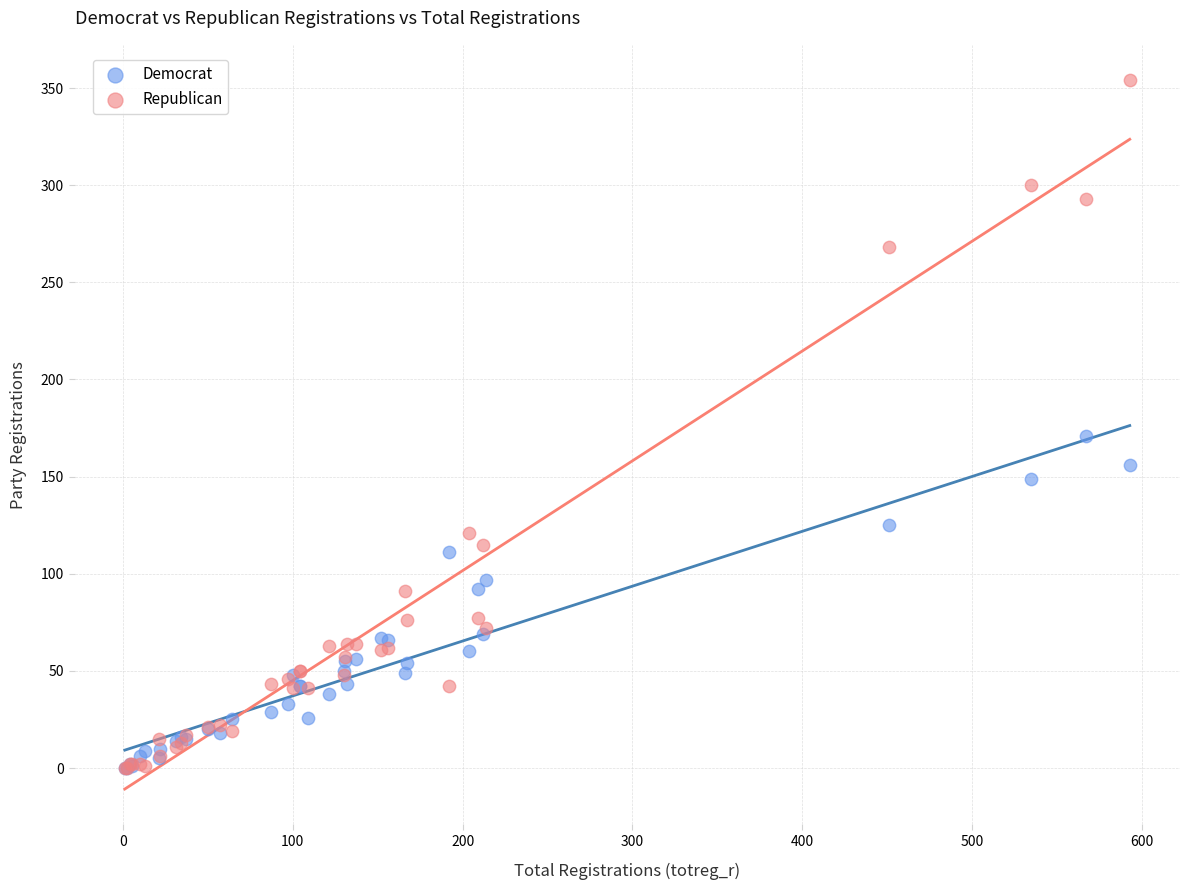

Which series reaches the maximum Y coordinate?

Republican